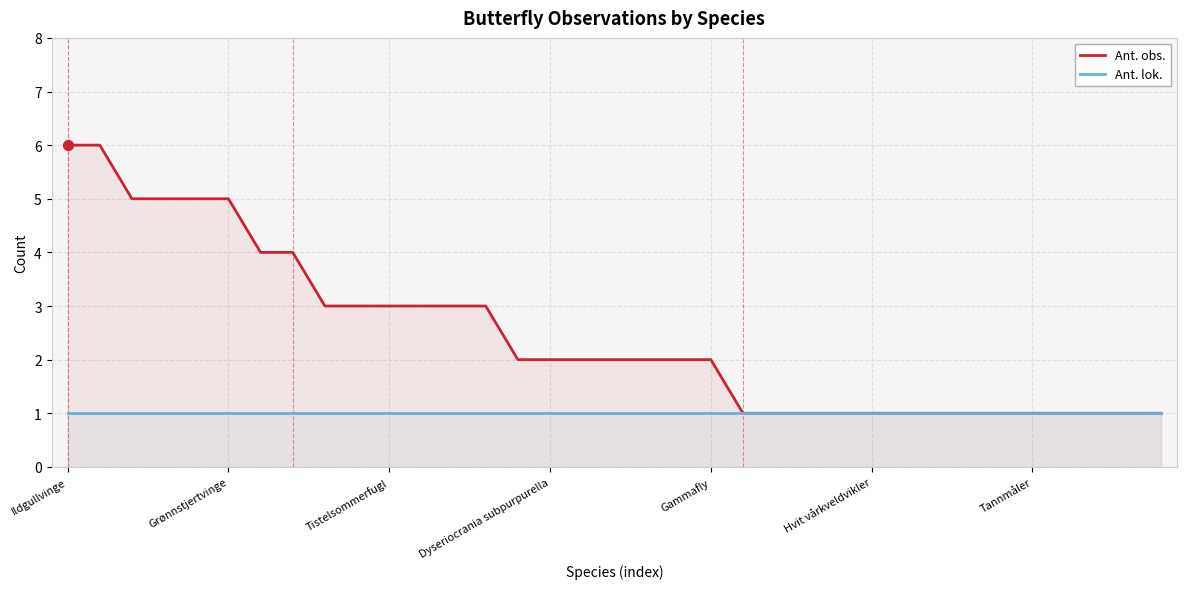

Which series has the largest total across all categories?

Ant. obs.